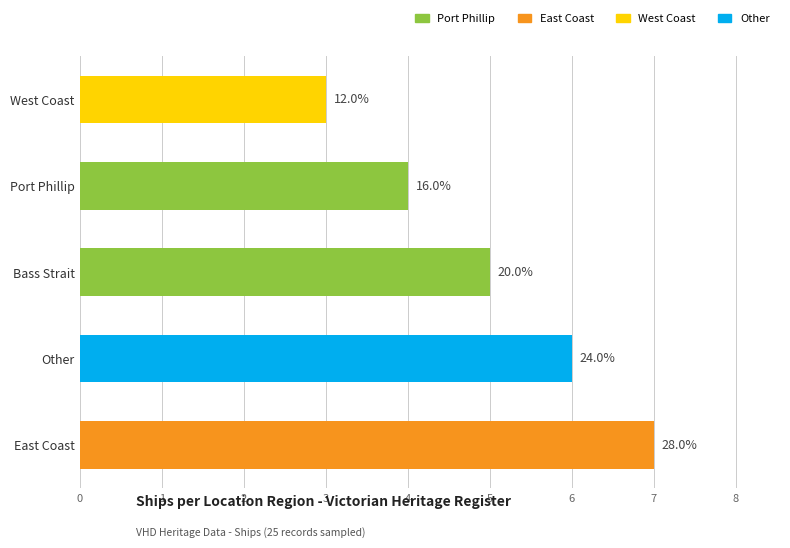

How many bars are there in total?

5